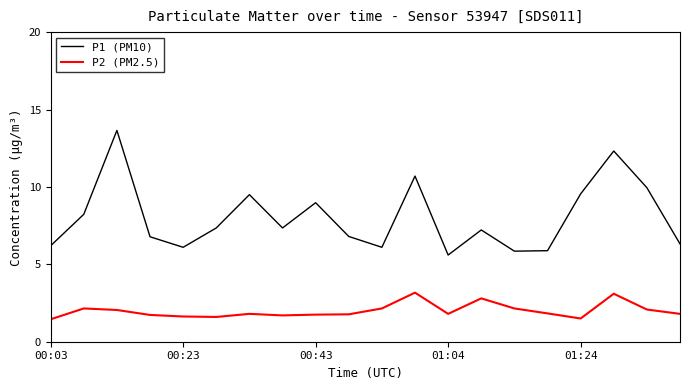

At how many categories does at least one series exceed 8?

8